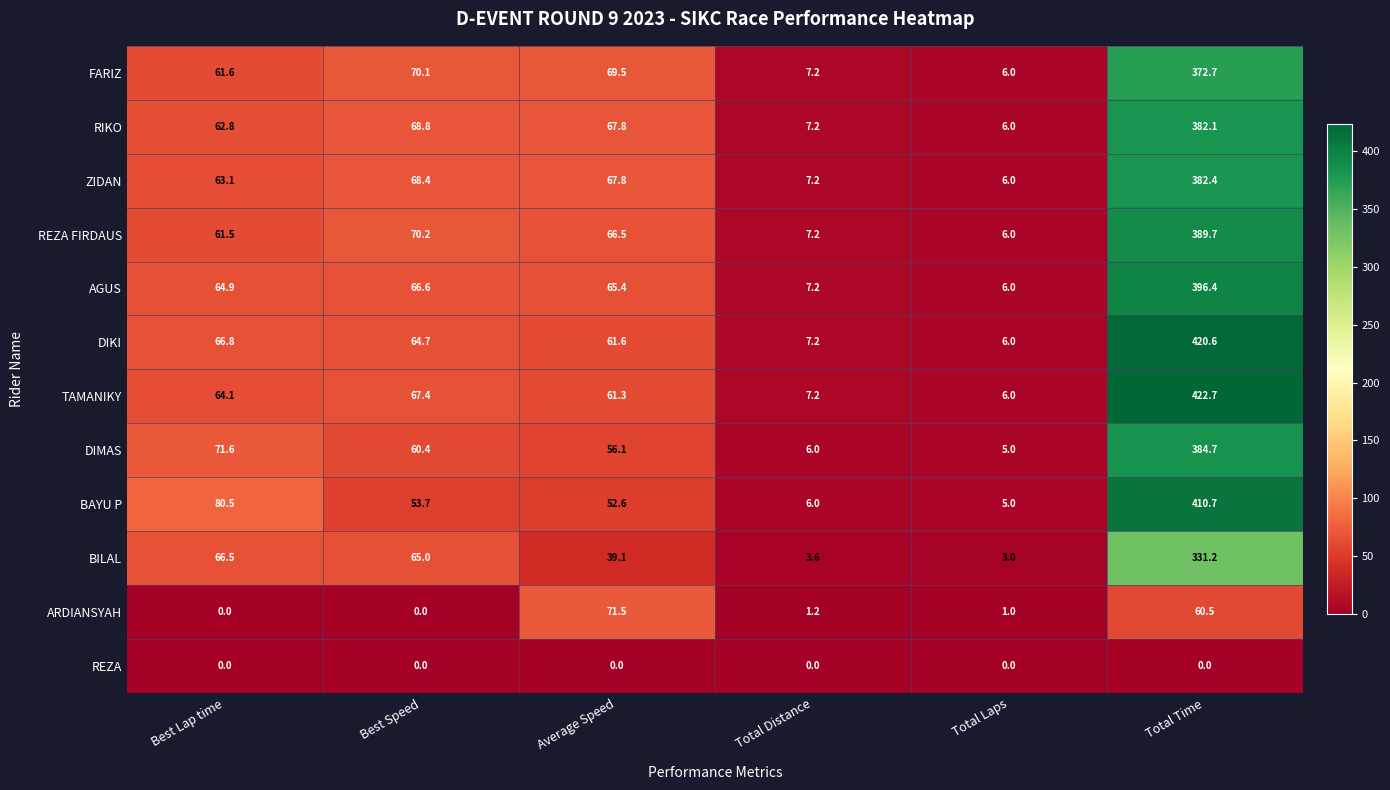

List the series in order of their peak value, lowest first.

REZA, ARDIANSYAH, BILAL, FARIZ, RIKO, ZIDAN, DIMAS, REZA FIRDAUS, AGUS, BAYU P, DIKI, TAMANIKY